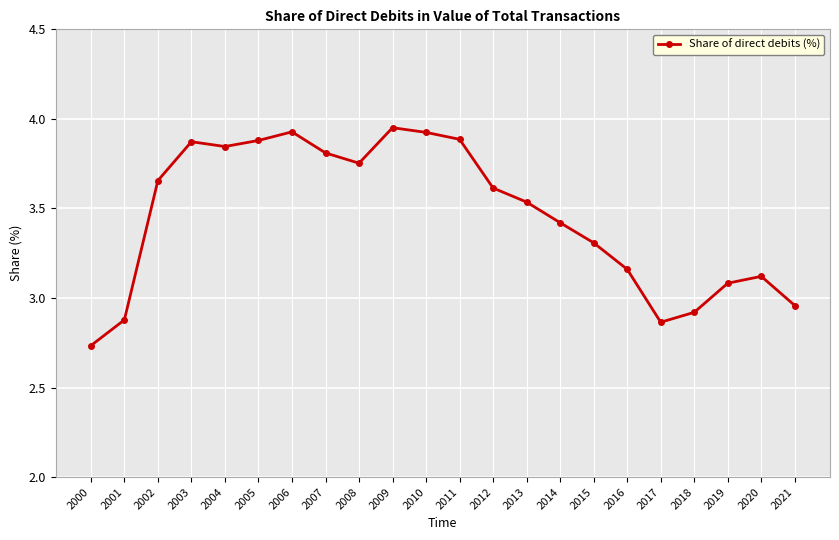

How many points are higher than both their immediate neighbors (excluding endpoints)?

4